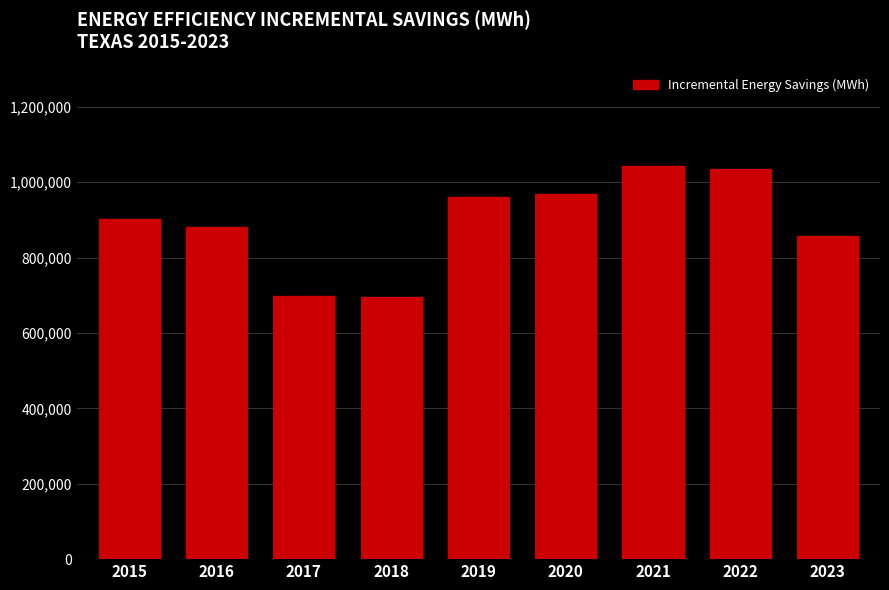

What is the value of the 5th bar from the left?

960510